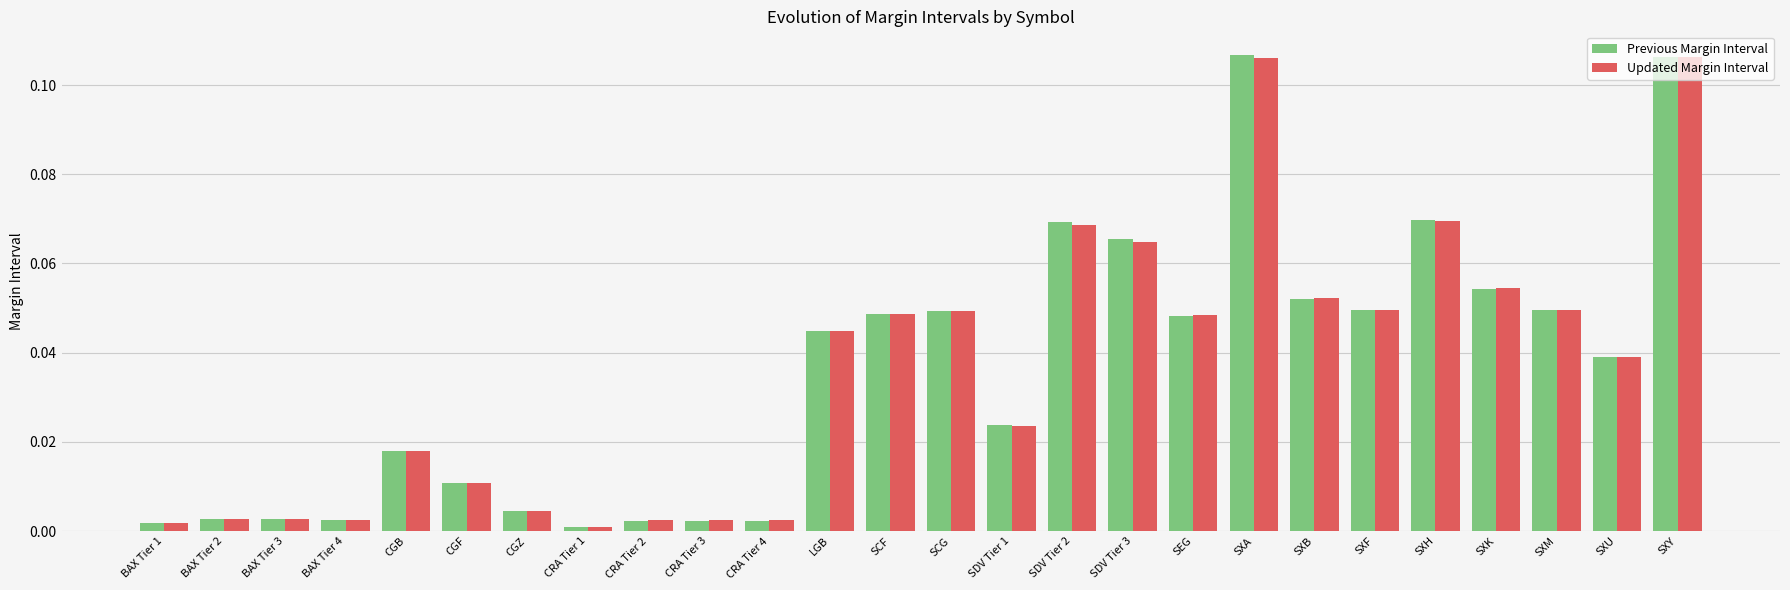

Which label corresponds to the smallest value in the chart?

CRA Tier 1